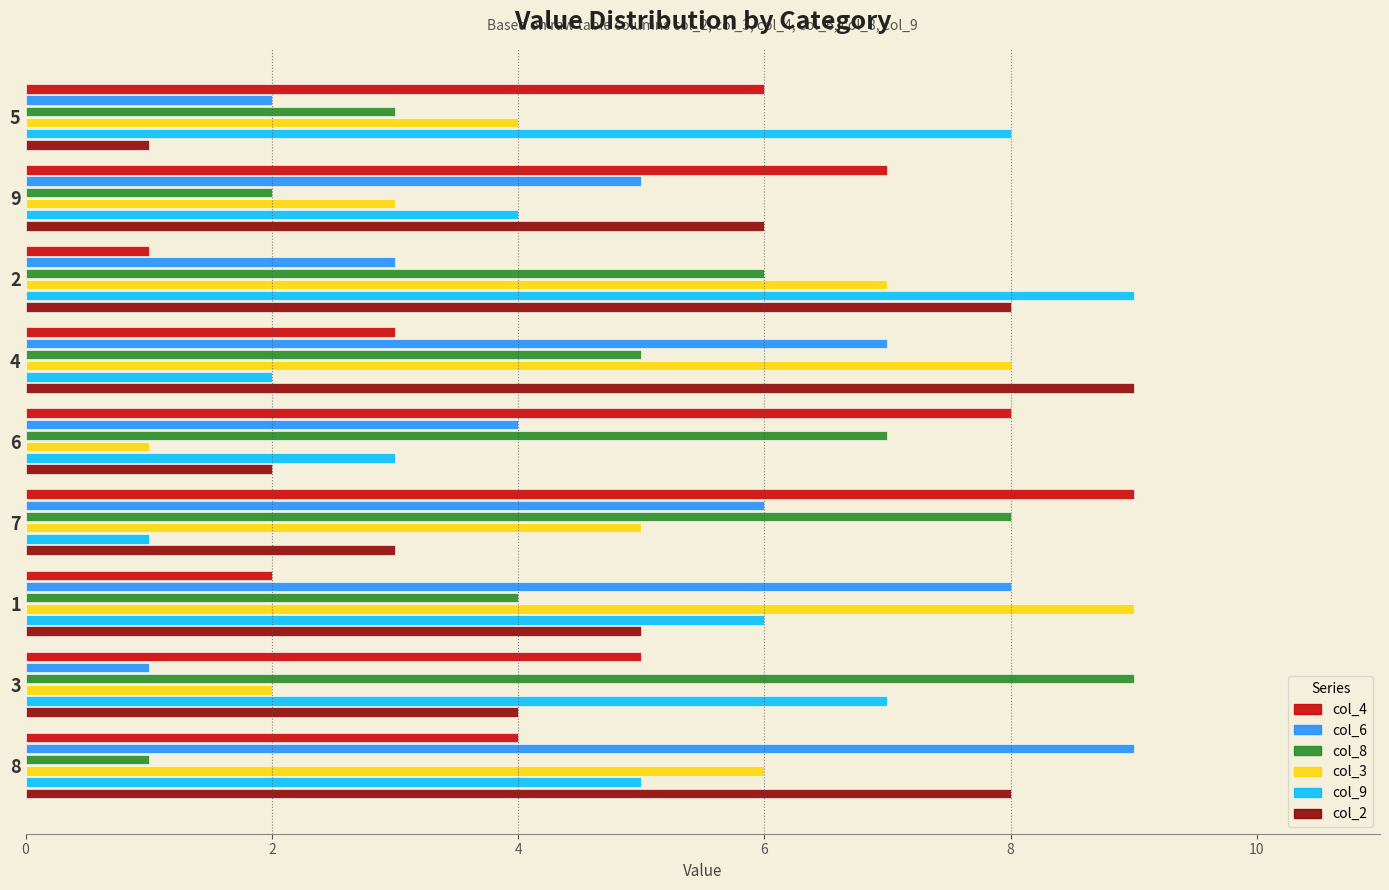

Is the value of col_4 at 4 greater than the value of col_6 at 3?

Yes